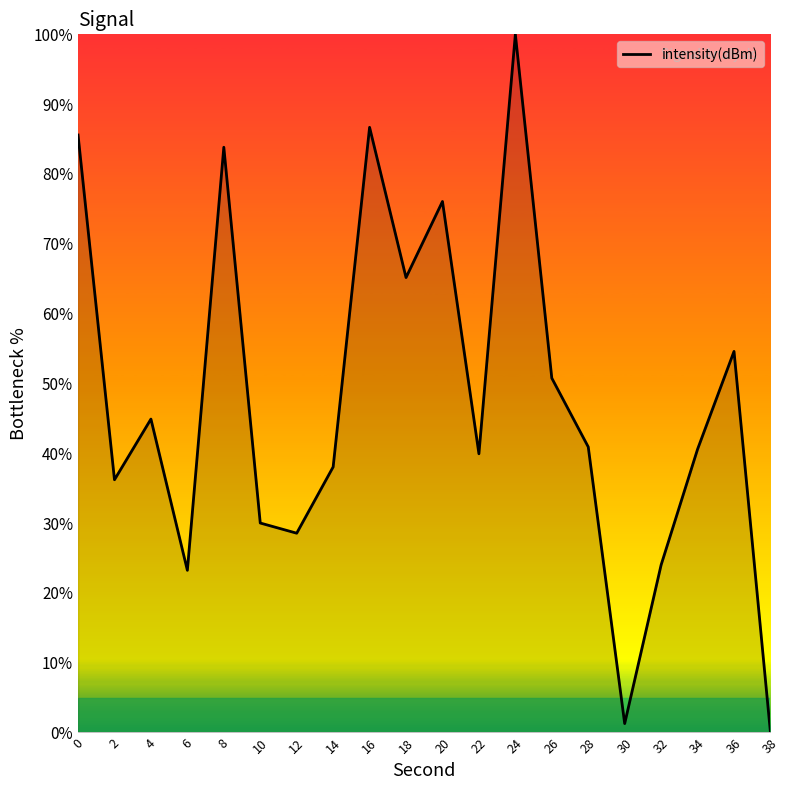

How many values are above zero?

19